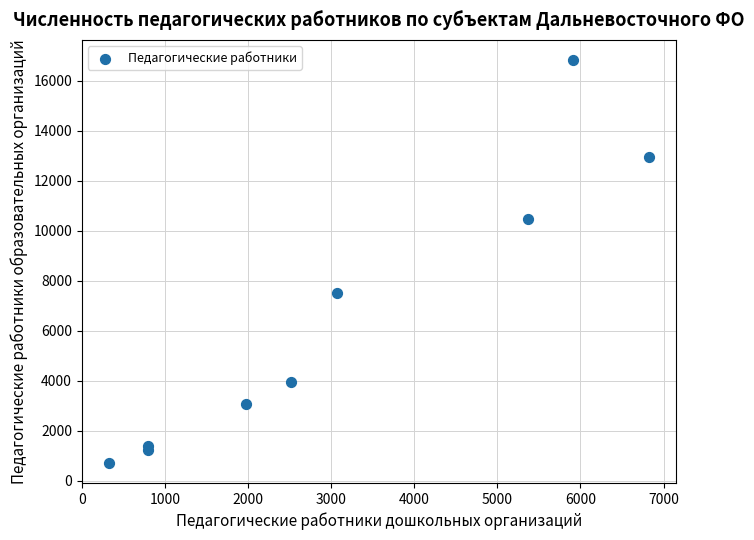

What Y value in the scatter plot is closest to 8780?

7535.4